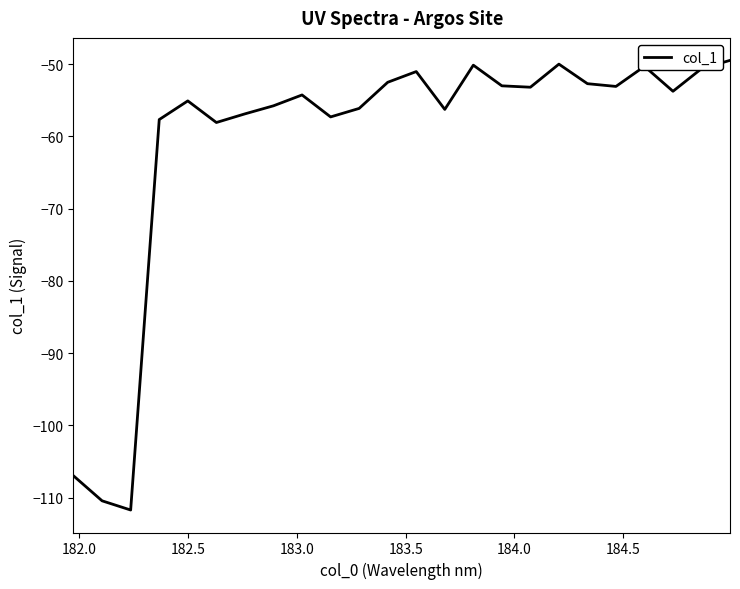

What is the smallest value displayed?

-111.7